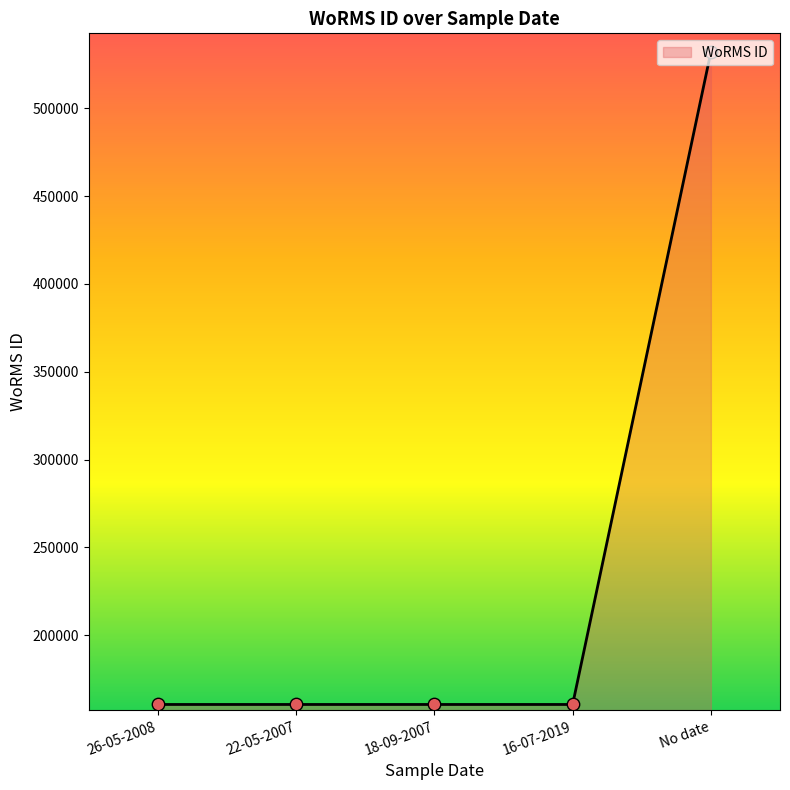

What is the change in value from 16-07-2019 to No date?

+371453